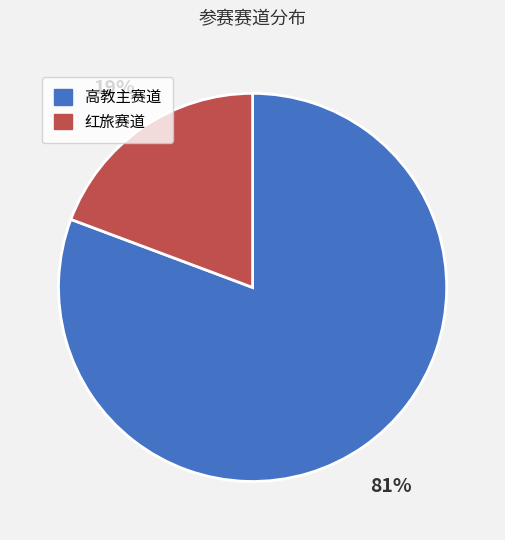

Count the number of slices in the pie.

2